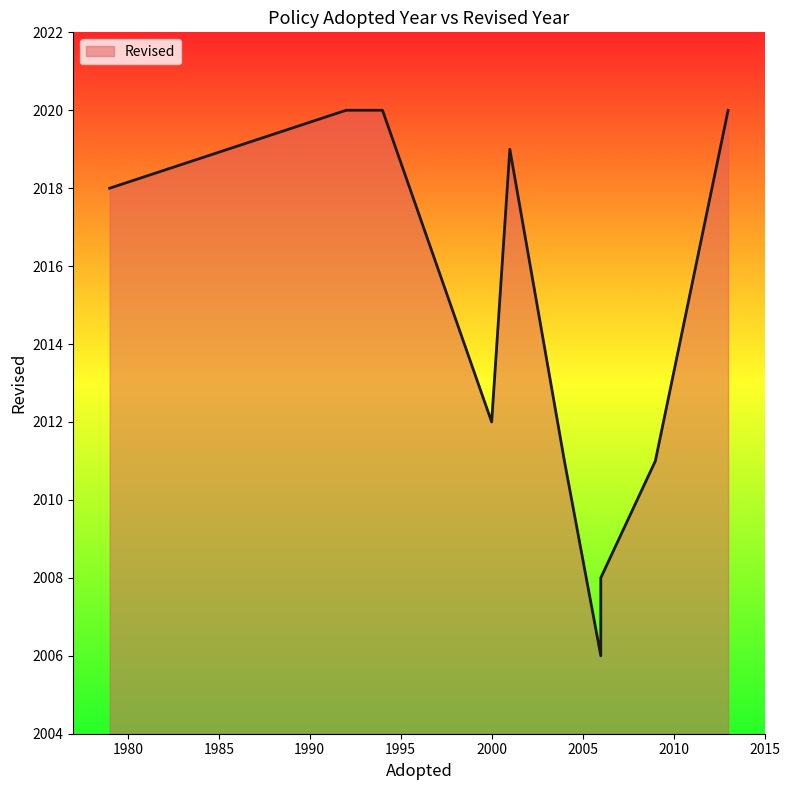

The value at 2008 is 2010. True or false?

True